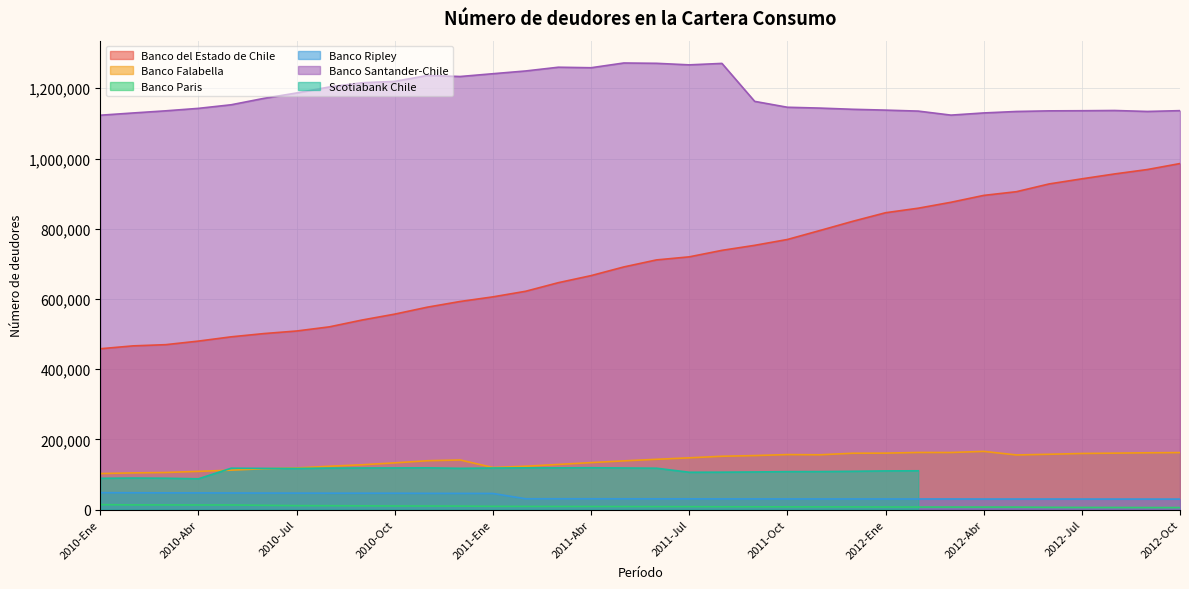

What is the difference between the second highest and minimum values in the Banco Ripley series?

18058